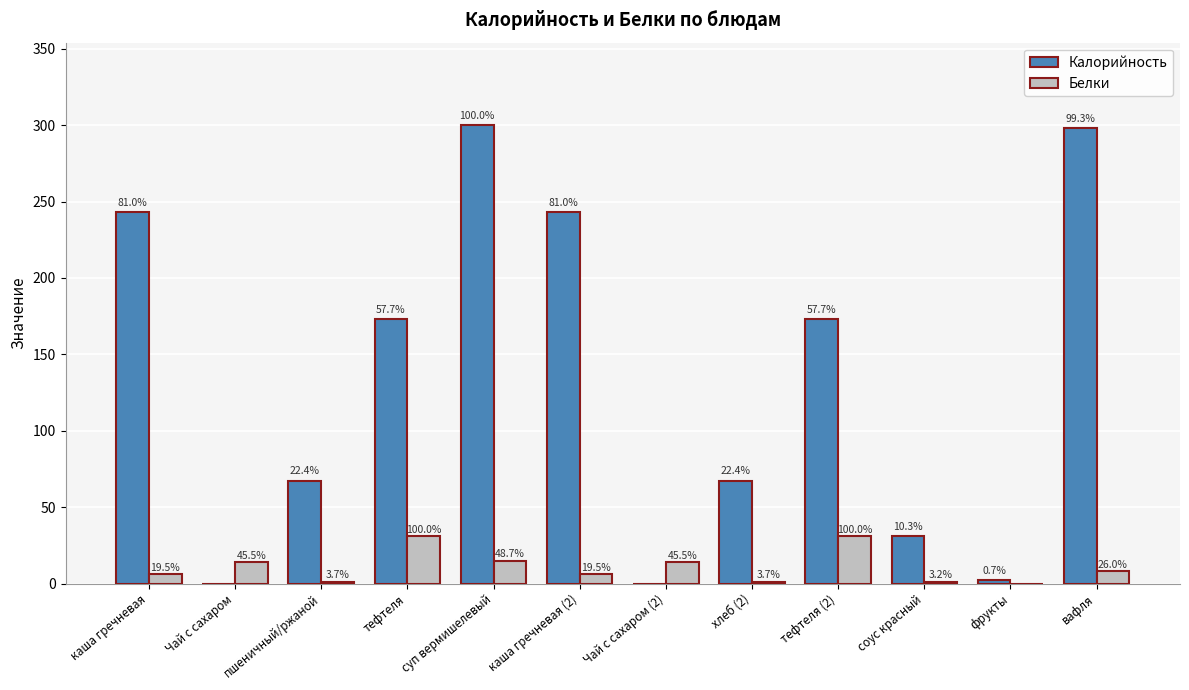

Which has a higher value, тефтеля (2) or фрукты?

тефтеля (2)